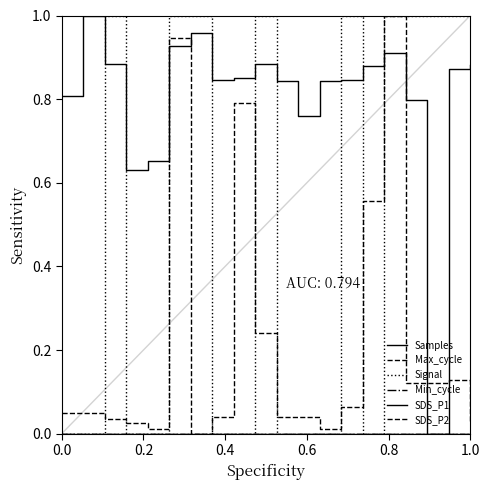

True or false: SDS_P1 has more than 2 points higher than both neighbors.

False